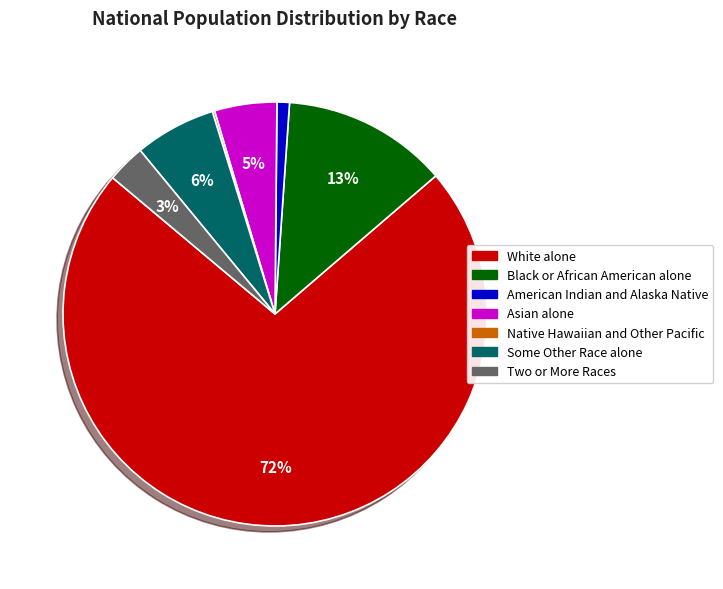

Which category accounts for the majority?

White alone